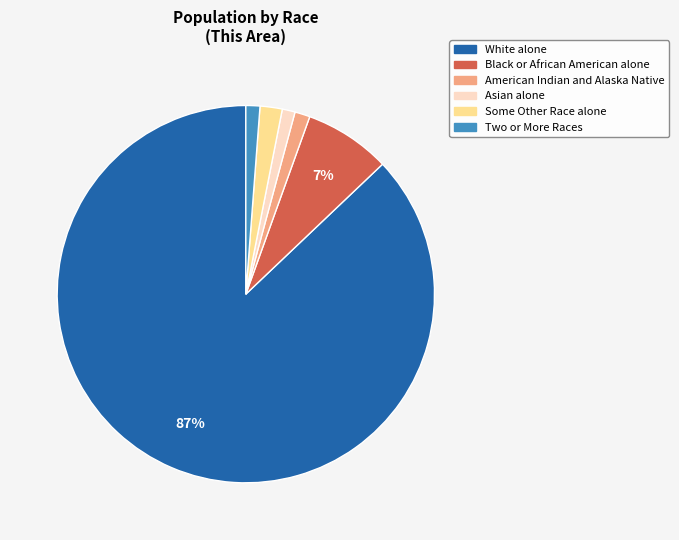

To the nearest percent, what portion does Two or More Races represent?

1%